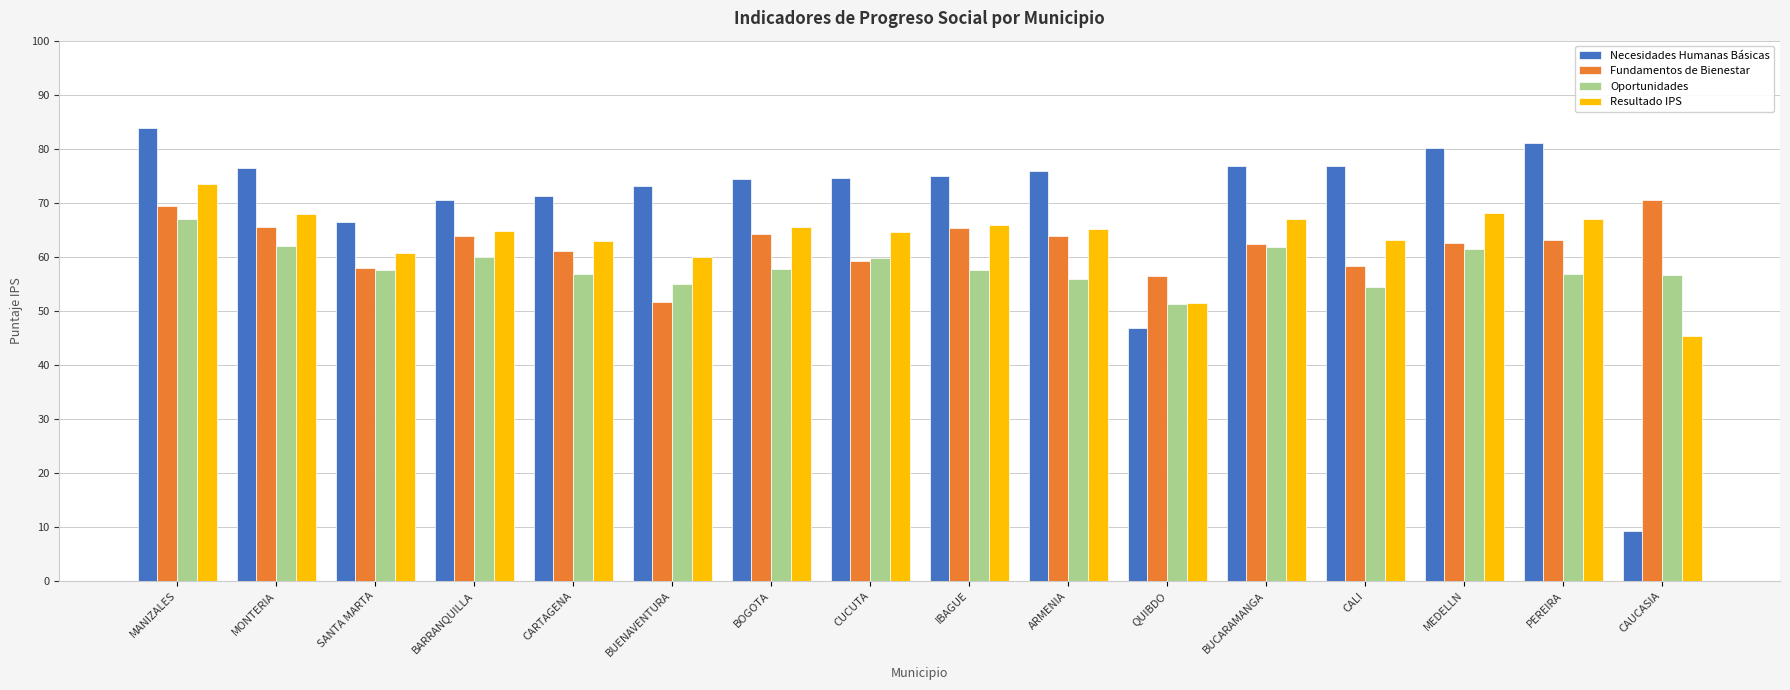

How many groups of bars are there?

16